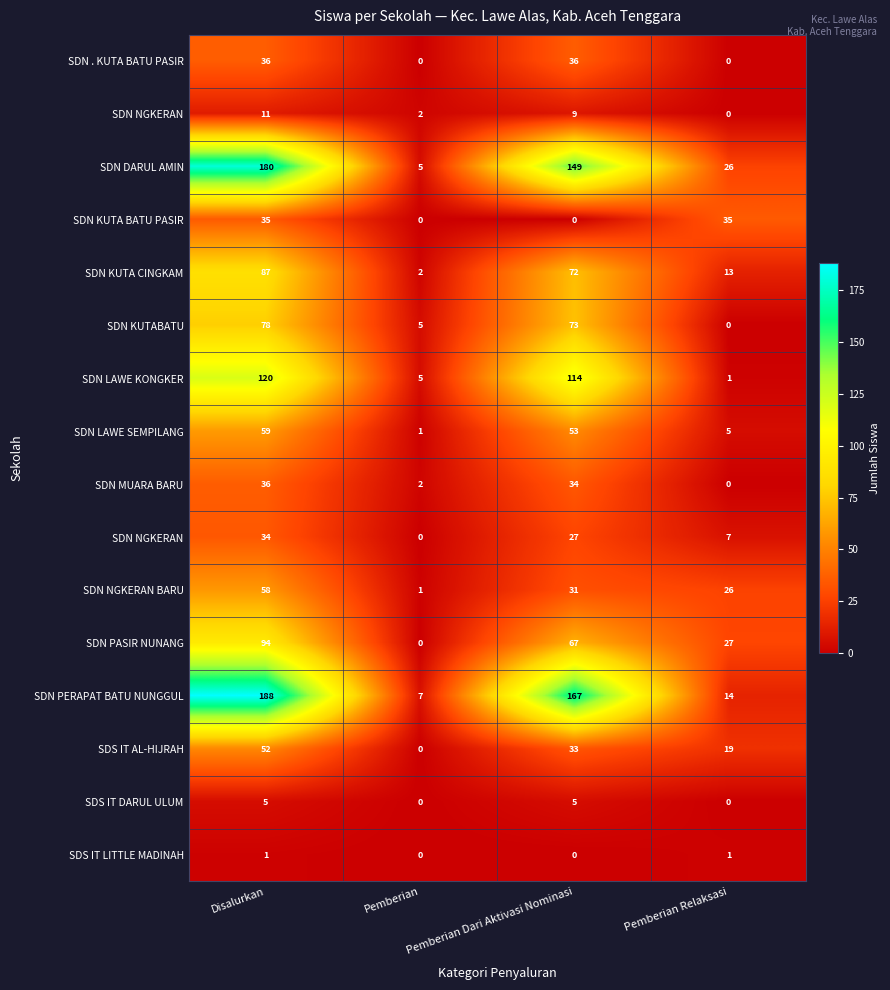

Which has a higher value, Disalurkan or Pemberian?

Disalurkan